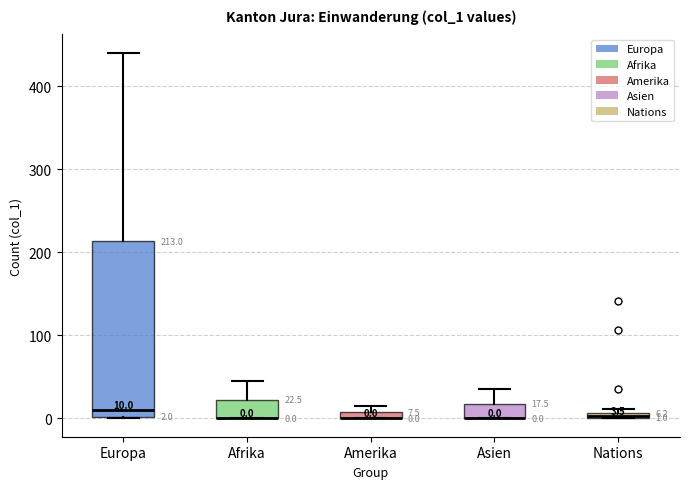

Comparing the boxes themselves (not the whiskers), which one is the tallest?

Europa